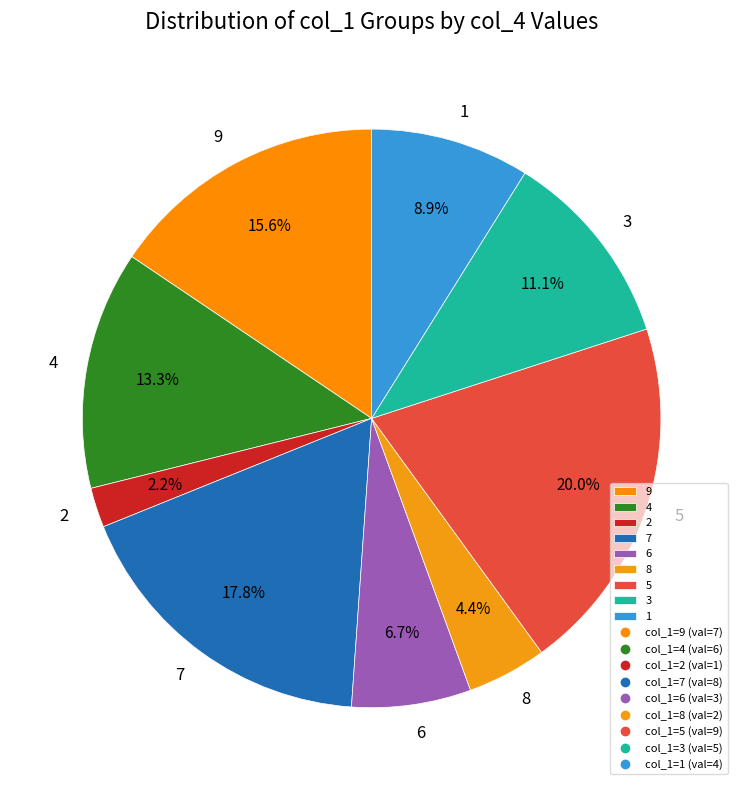

How many slices are in this pie chart?

9